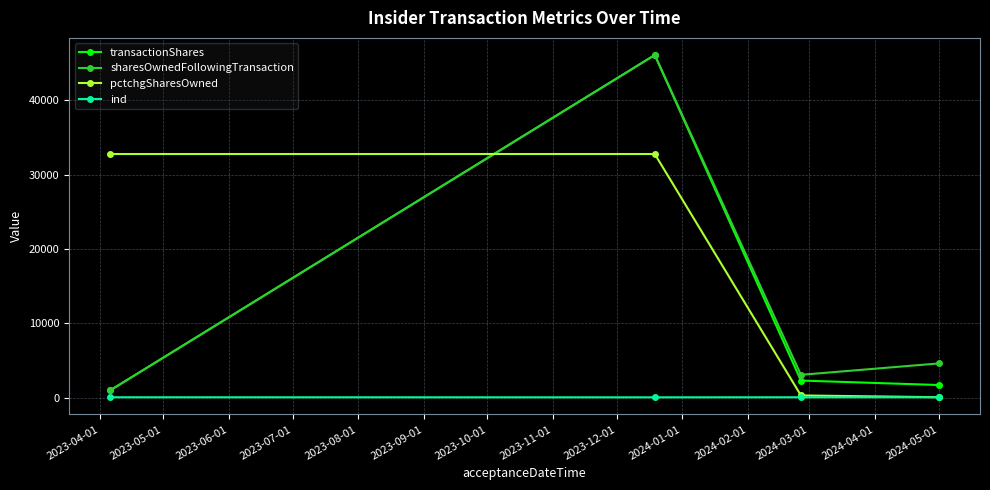

How many times do sharesOwnedFollowingTransaction and pctchgSharesOwned cross each other?

1